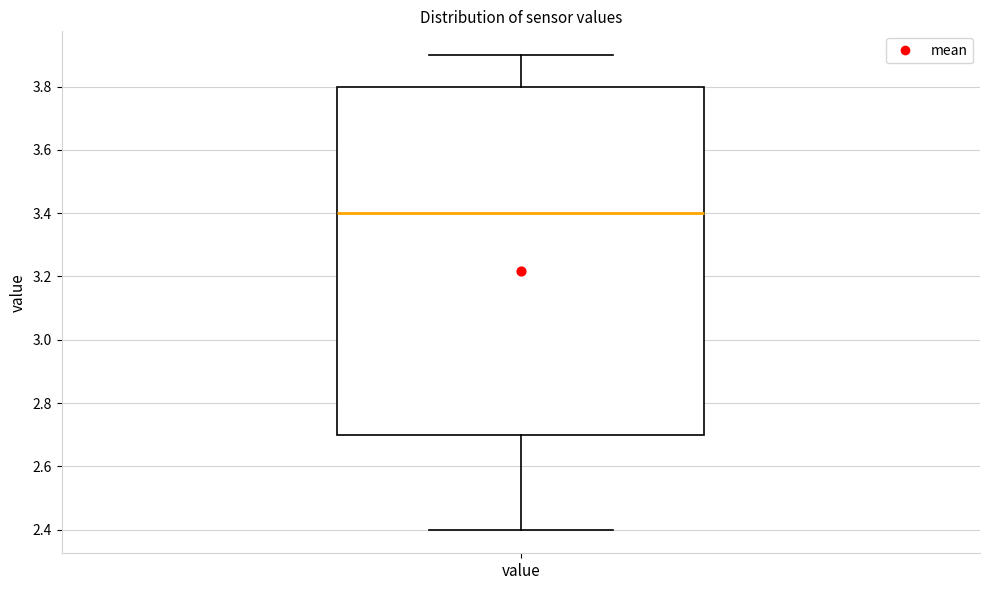

Where does the median line of the box for value sit on the y-axis? The values are not printed on the chart, so give them approximately, as read against the axis.

3.4